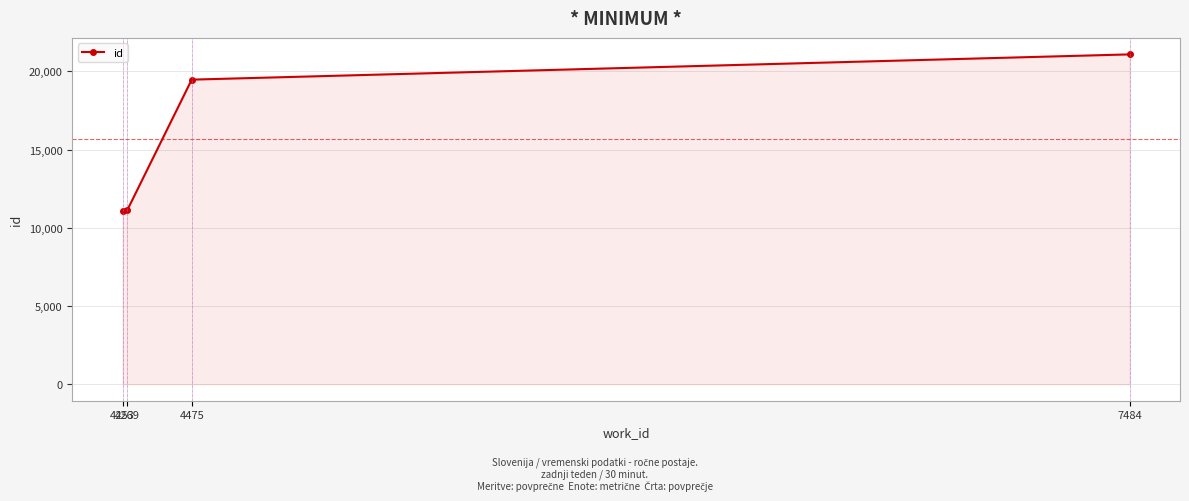

What is the value of the 3rd point from the left?

19467